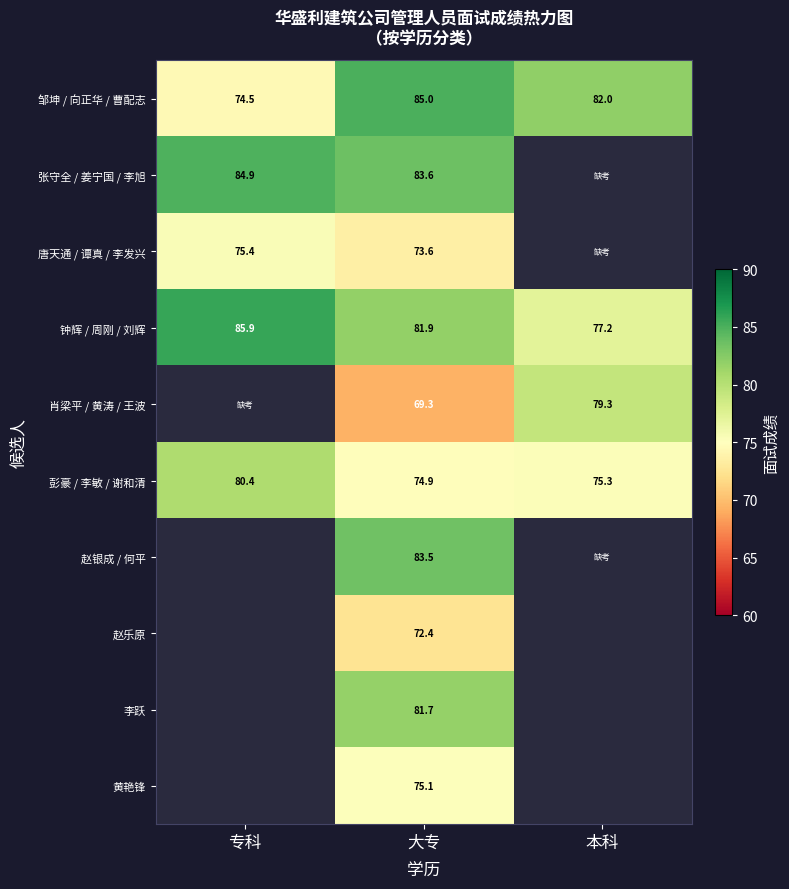

Which label corresponds to the smallest value in the chart?

本科